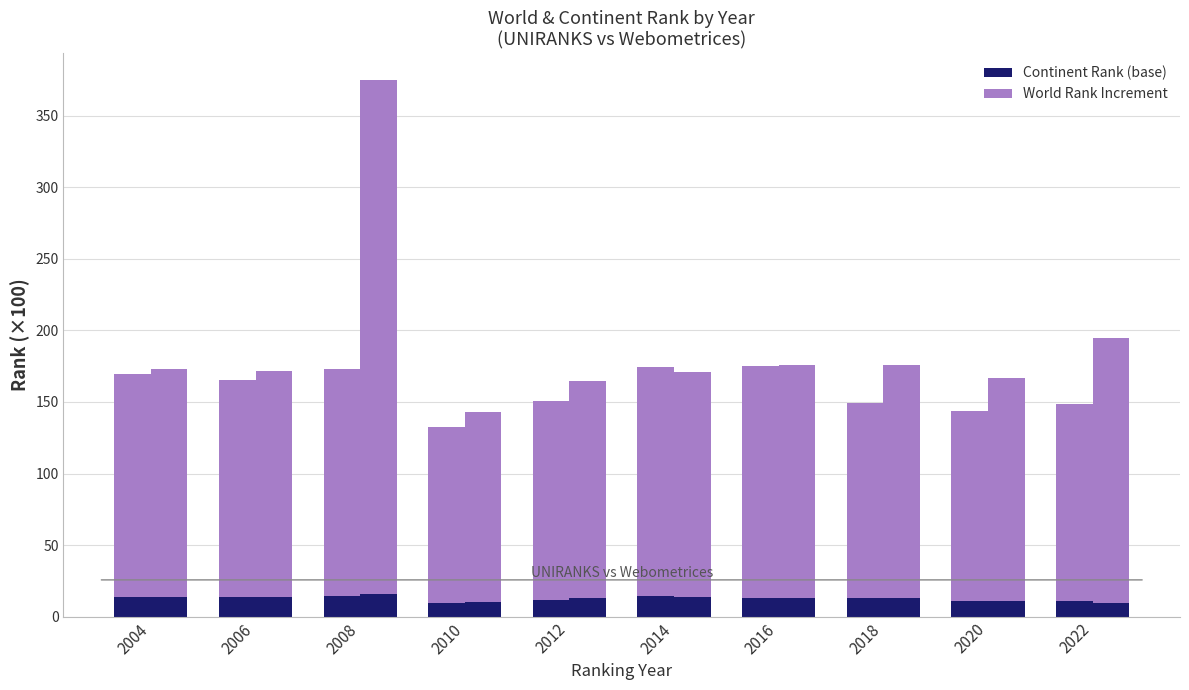

Reading right to left, what are all the values shown in this chart?

UNIRANKS continent rank (base): 2022=10.9	2020=10.8	2018=13.0	2016=13.1	2014=14.3	2012=11.7	2010=9.5	2008=14.4	2006=13.3	2004=13.6
UNIRANKS world rank increment: 2022=137.5	2020=132.9	2018=136.5	2016=161.8	2014=159.9	2012=138.8	2010=123.0	2008=158.6	2006=152.0	2004=156.3
Webometrices continent rank (base): 2022=9.3	2020=11.0	2018=13.2	2016=13.2	2014=13.3	2012=12.7	2010=9.9	2008=15.6	2006=13.5	2004=13.6
Webometrices world rank increment: 2022=185.7	2020=155.8	2018=162.4	2016=162.4	2014=157.6	2012=151.9	2010=133.0	2008=359.4	2006=158.0	2004=159.2